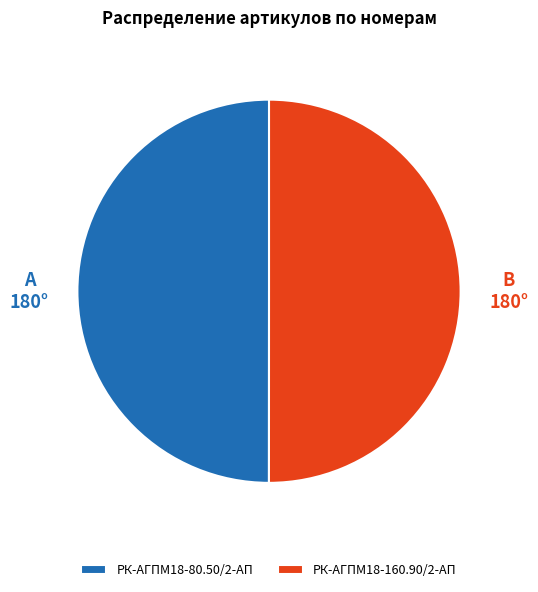

True or false: РК-АГПМ18-160.90/2-АП accounts for 35% of the total.

False